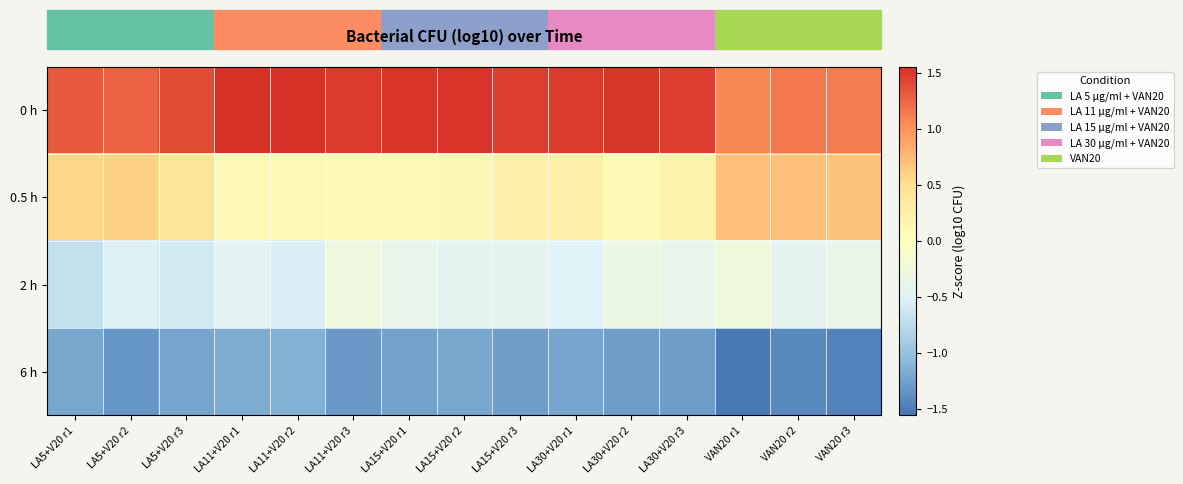

List the series in order of their peak value, highest first.

0 h, 0.5 h, 2 h, 6 h